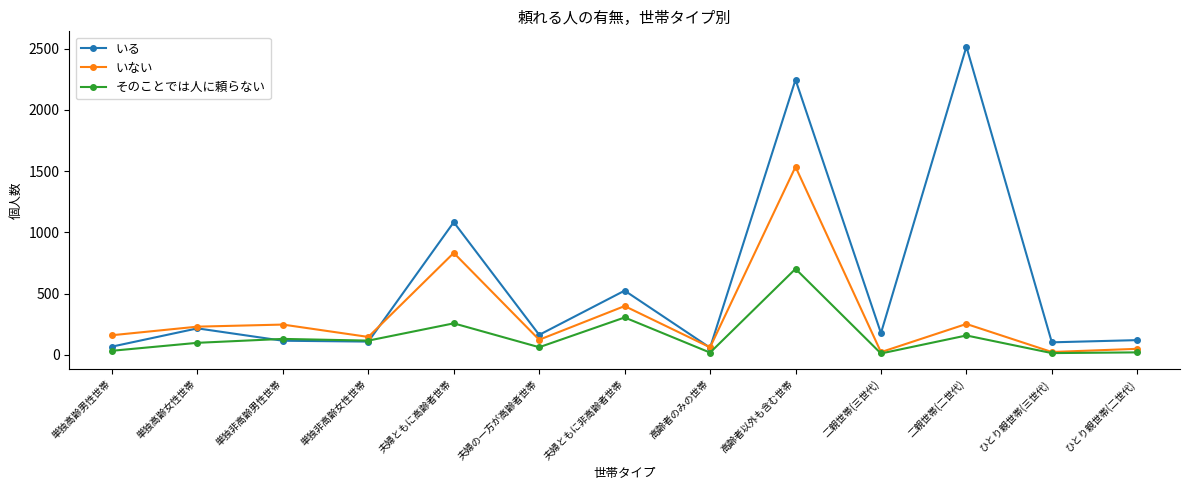

What is the difference between the highest and lowest values at 単独非高齢男性世帯?

132